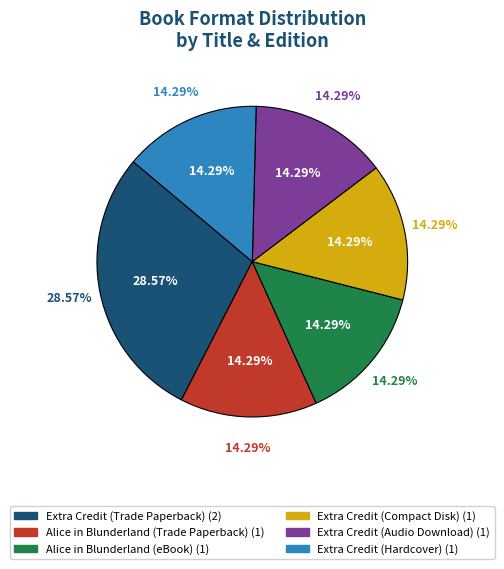

What percentage do Extra Credit
(Compact Disk) and Alice in Blunderland
(Trade Paperback) together represent?

28.6%